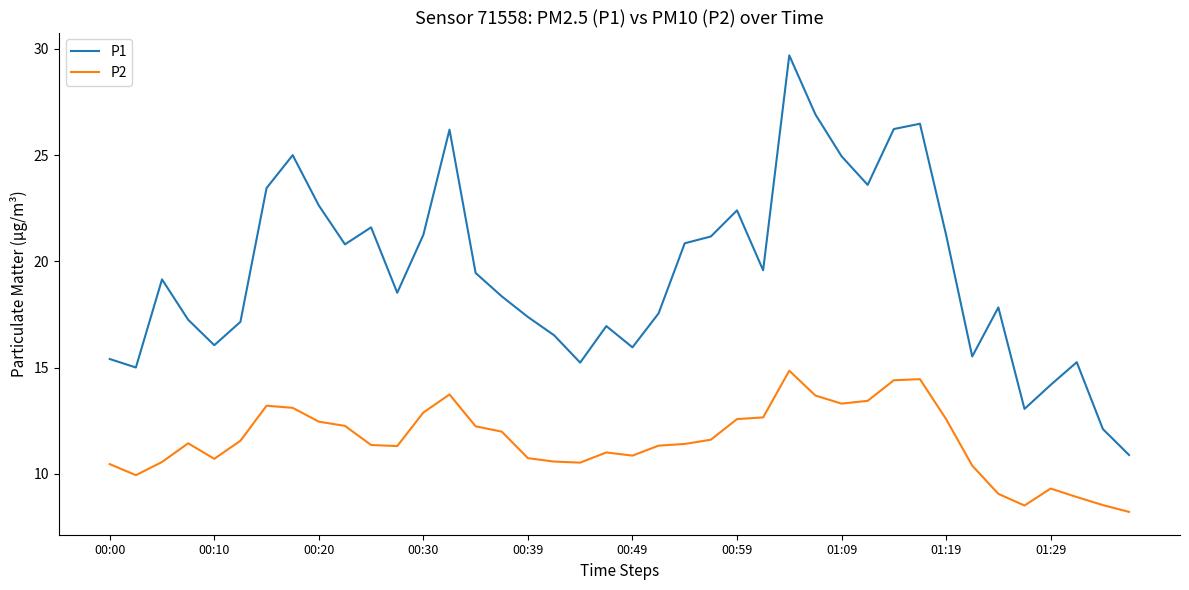

Which series has the largest total across all categories?

P1